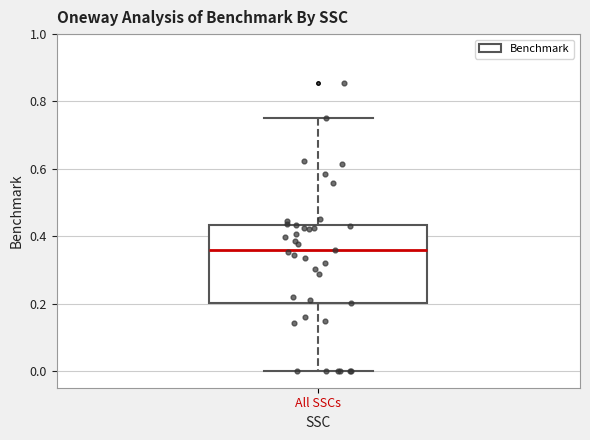

Transcribe this box plot: give where the median line is, the range the box spans, and where the two whiskers end, as read against the y-axis. The values are not printed on the chart, so give them approximately, as read against the axis.

median 0.36, box 0.20 to 0.44, whiskers 0.00 to 0.74